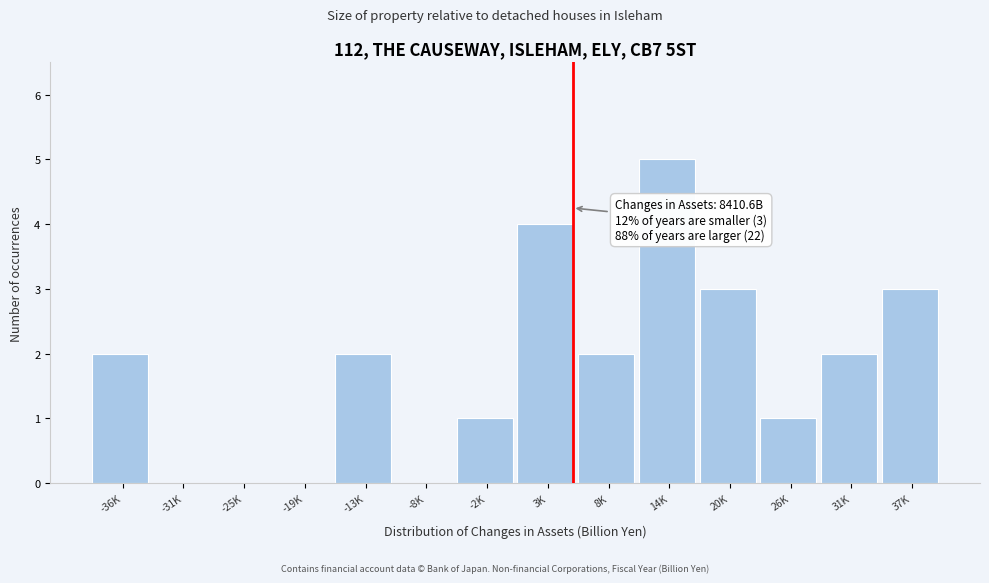

Reading left to right, what are all the values shown in this chart?

-36K=2	-31K=0	-25K=0	-19K=0	-13K=2	-8K=0	-2K=1	3K=4	8K=2	14K=5	20K=3	26K=1	31K=2	37K=3